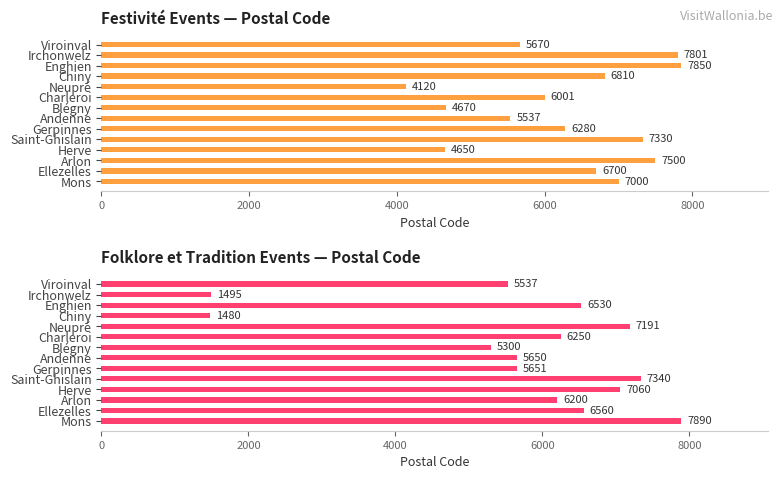

Is the value of Festivité at Herve greater than the value of Folklore et tradition at Mons?

No